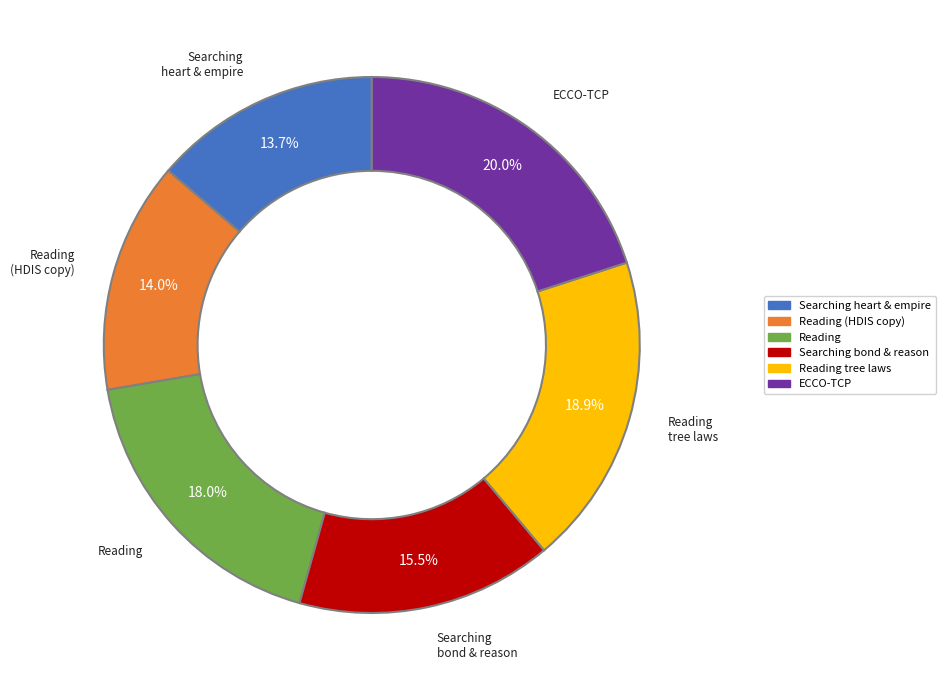

Is there a majority slice in this chart?

No